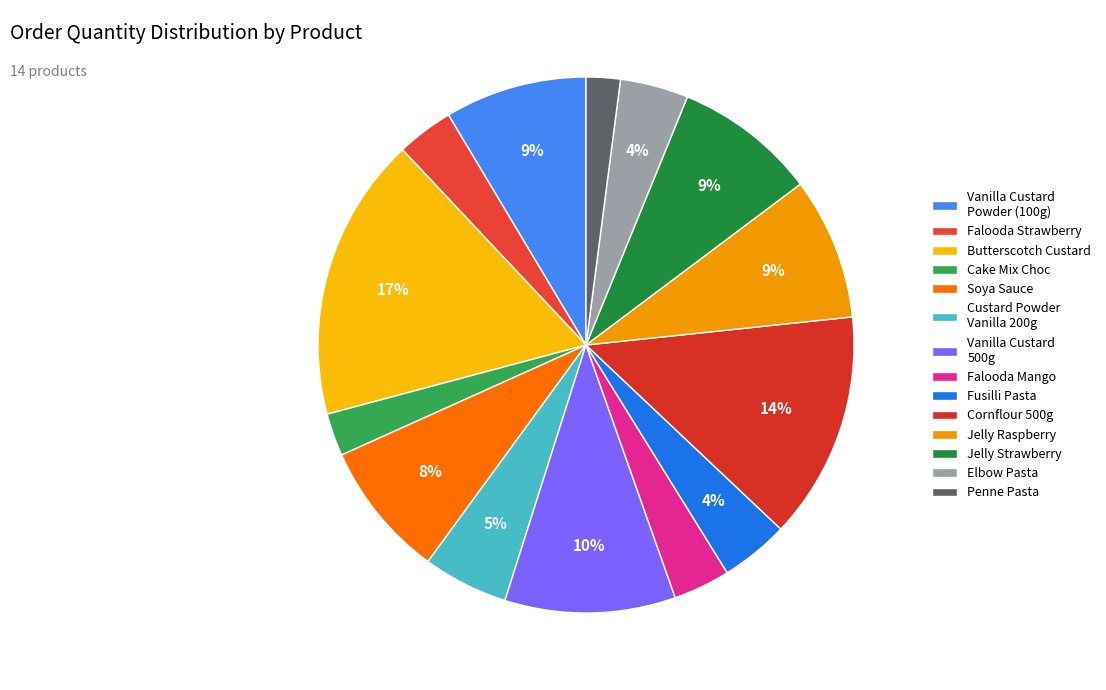

What is the largest slice in the pie chart?

Butterscotch Custard